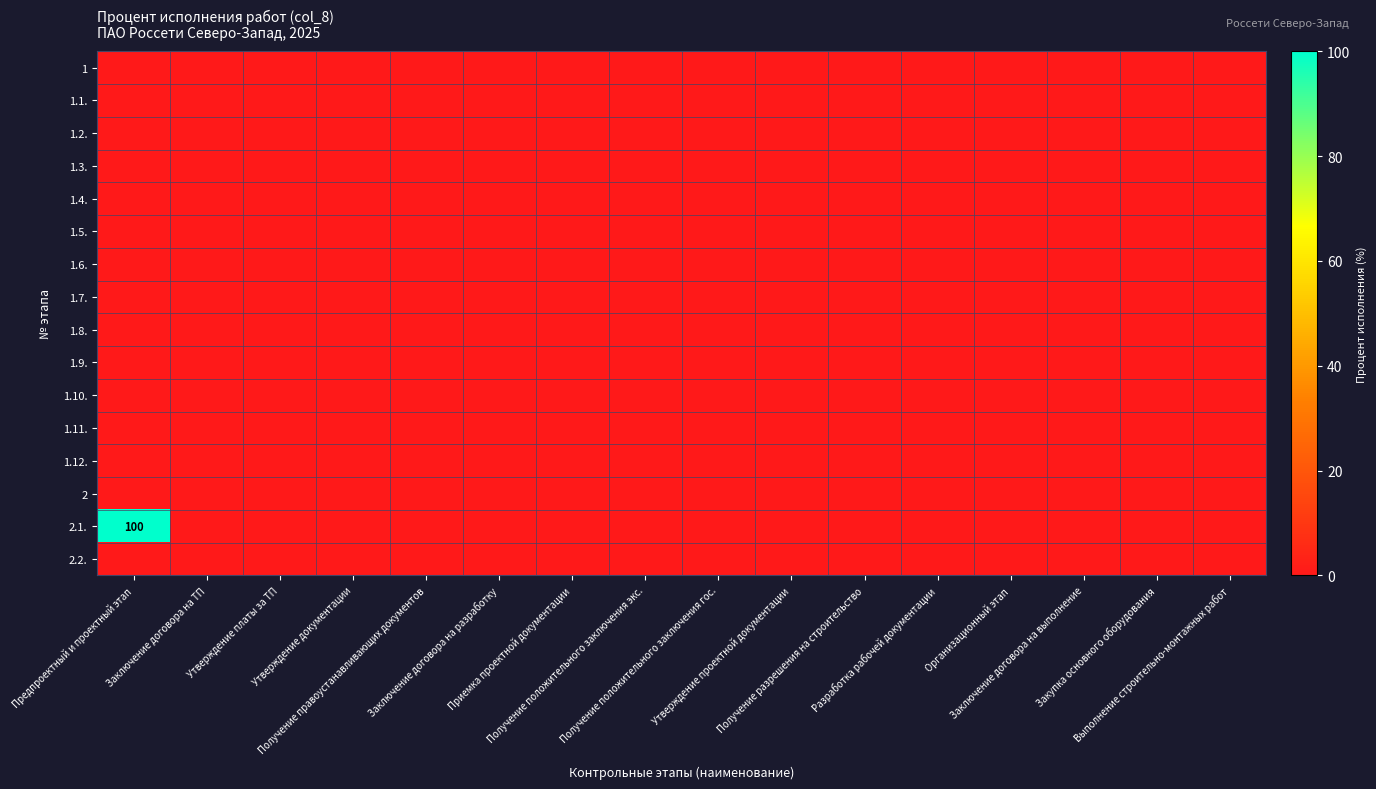

How many series are shown in this chart?

16